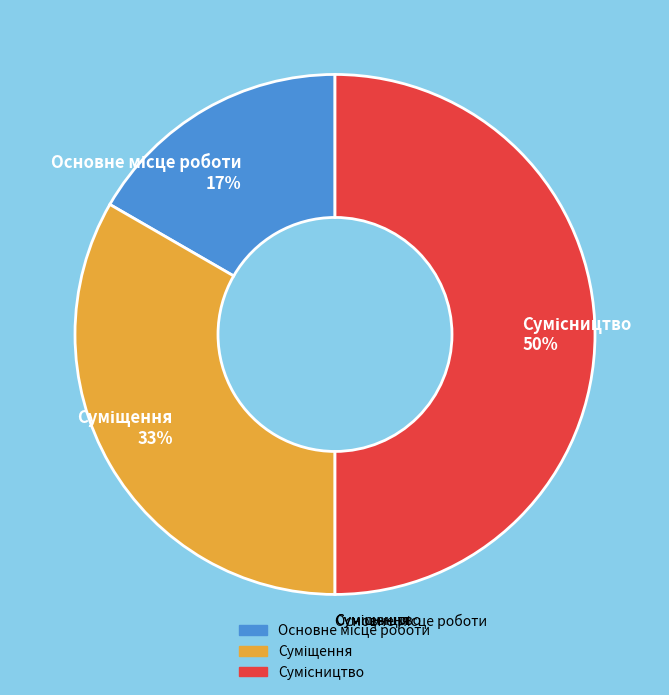

To the nearest percent, what is the difference between the largest and smallest slice percentages?

50%